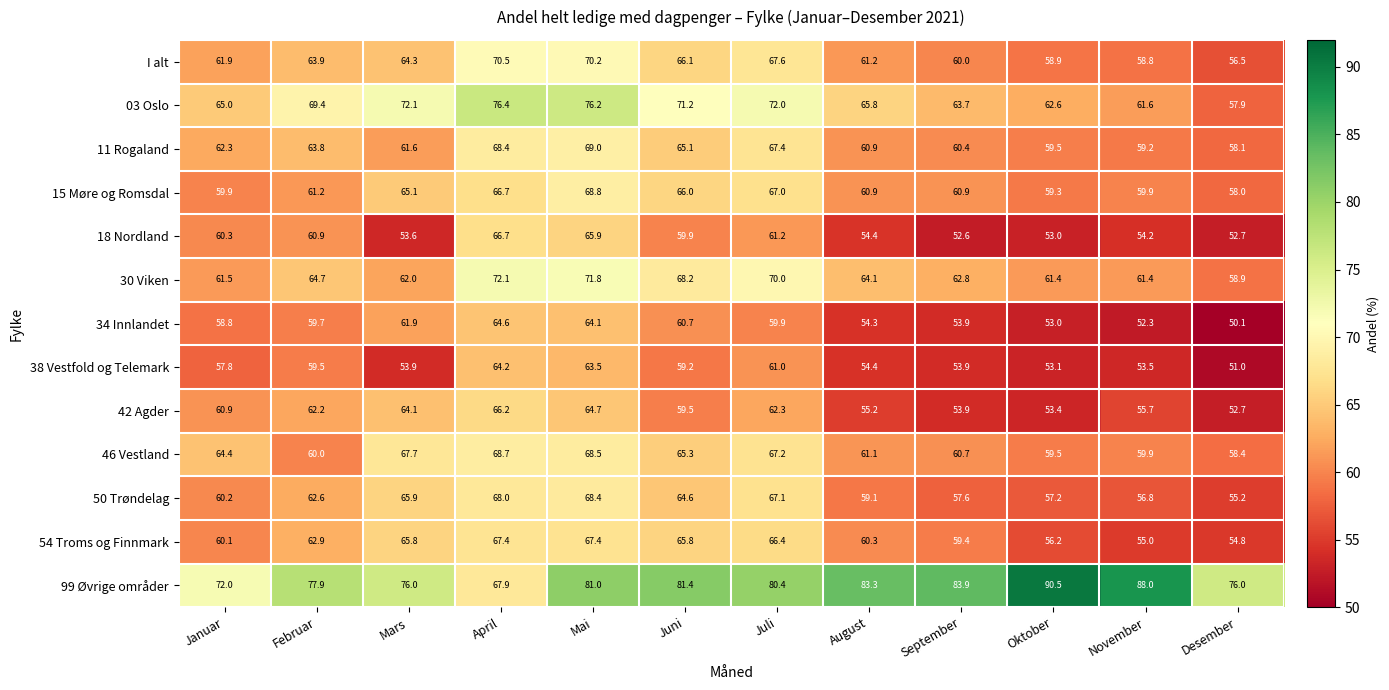

How many data points does each series have?

12